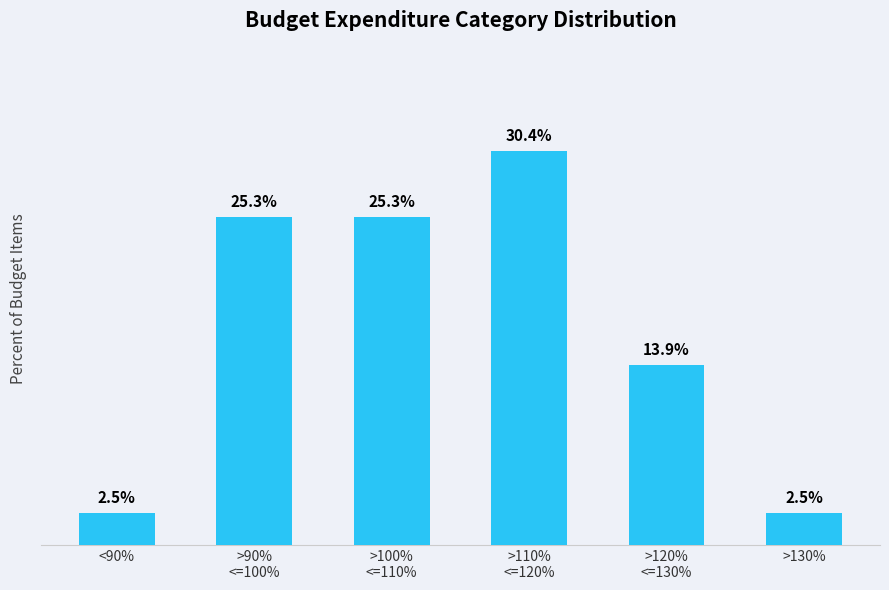

Are the bars grouped side by side (vs. stacked)?

No